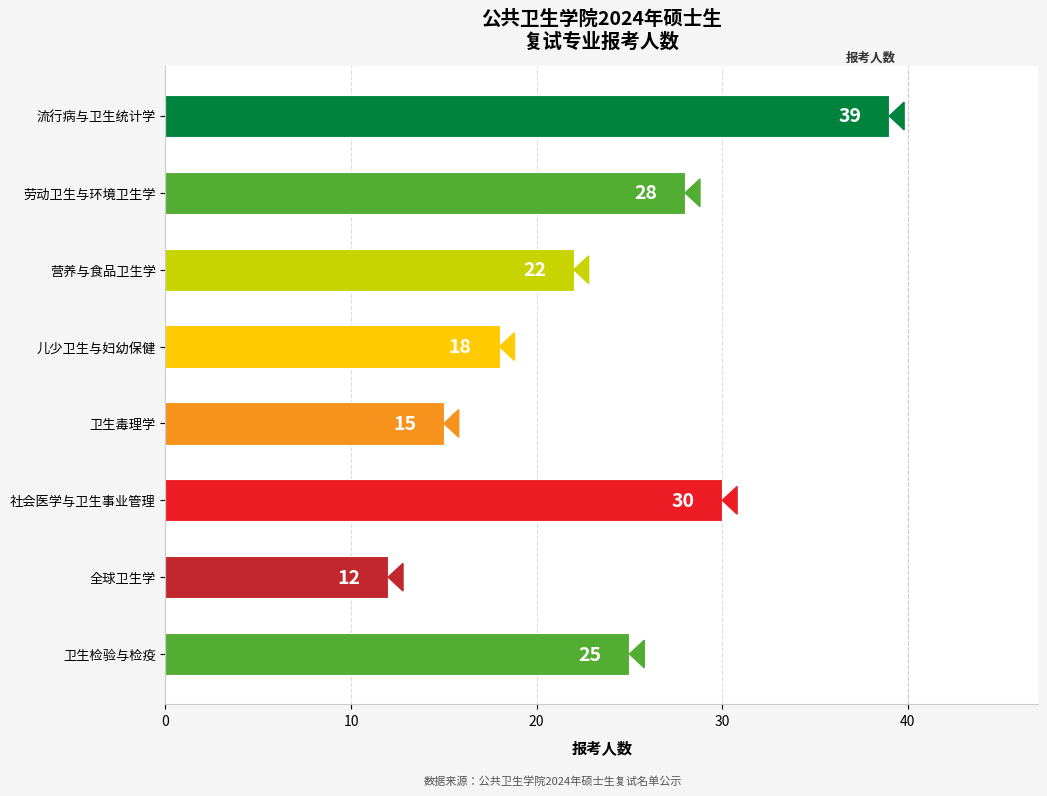

True or false: the data shows 12 at 儿少卫生与妇幼保健.

False